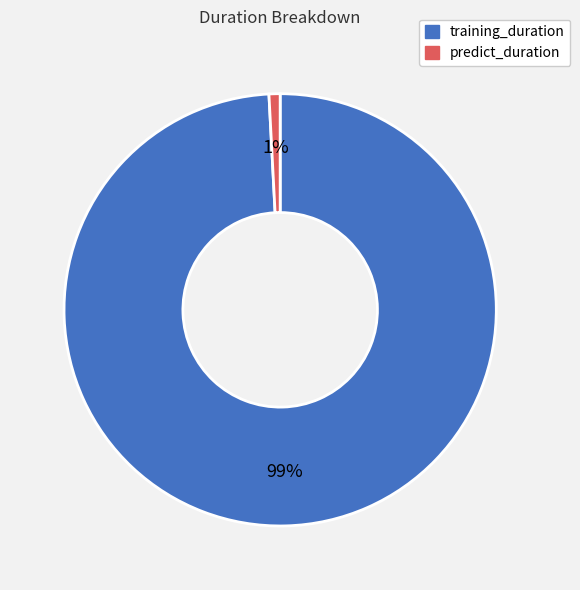

Which slice represents more than half of the pie?

training_duration